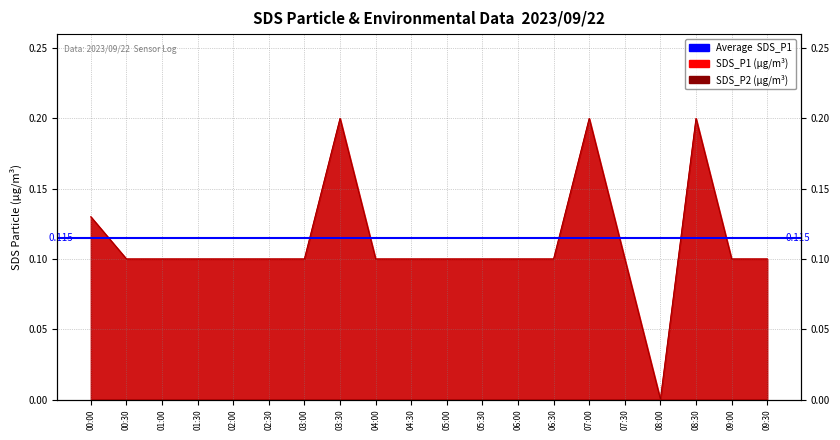

At 00:00, list the series in order from largest to smallest.

SDS_P1, SDS_P2